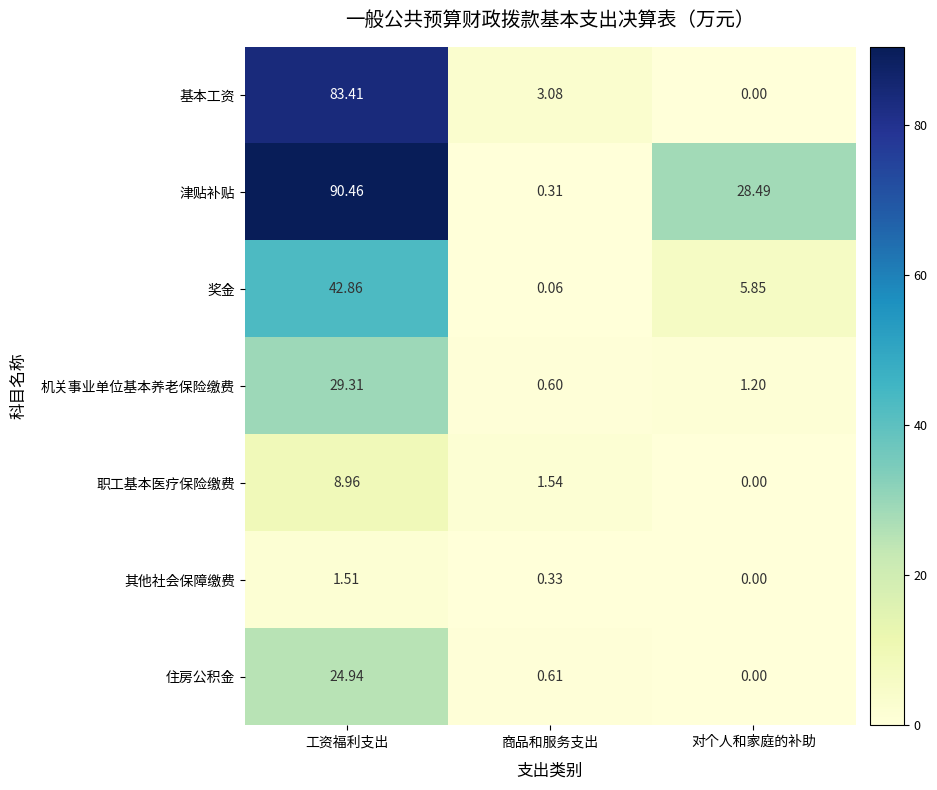

Between 工资福利支出 and 对个人和家庭的补助, which series saw the biggest shift?

基本工资